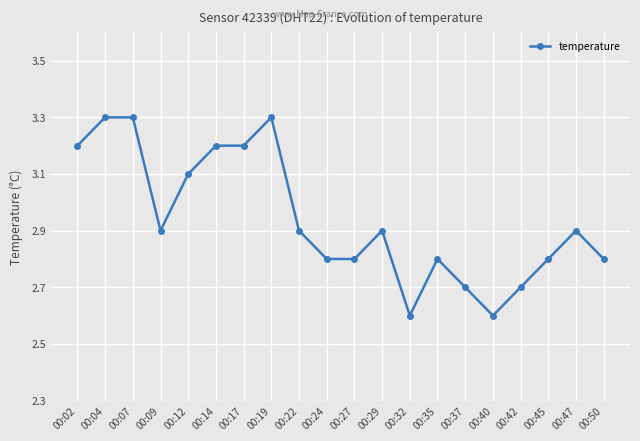

Reading left to right, what are all the values shown in this chart?

3.2	3.3	3.3	2.9	3.1	3.2	3.2	3.3	2.9	2.8	2.8	2.9	2.6	2.8	2.7	2.6	2.7	2.8	2.9	2.8